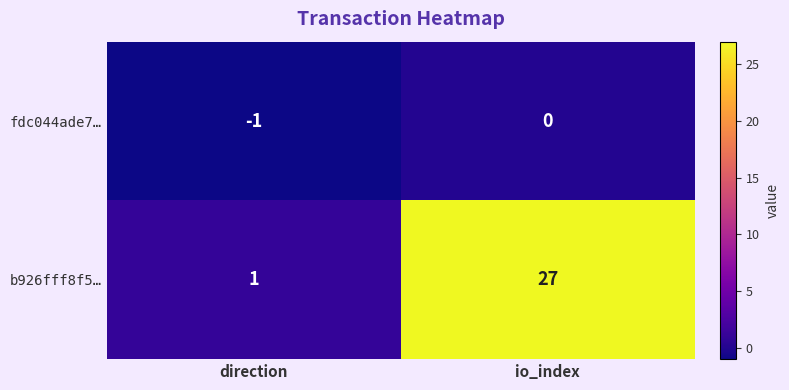

Reading left to right, extract all data points from this chart.

fdc044ade7…: direction=-1	io_index=0
b926fff8f5…: direction=1	io_index=27